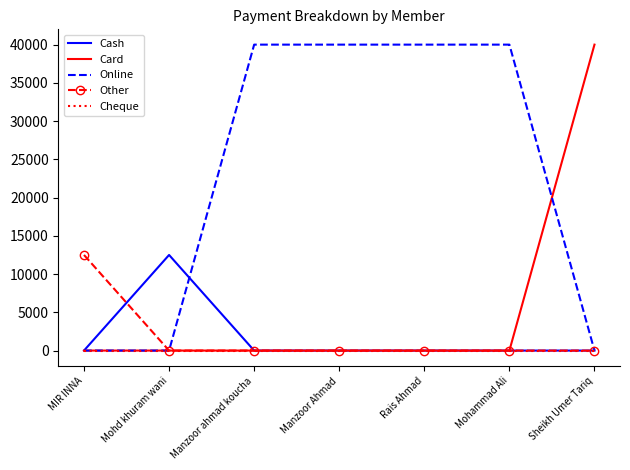

What is the total value across all series at Manzoor Ahmad?

40000